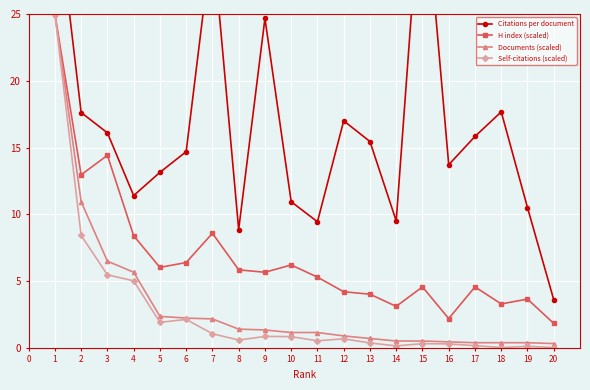

True or false: Documents (scaled) and H index (scaled) intersect in this chart.

False